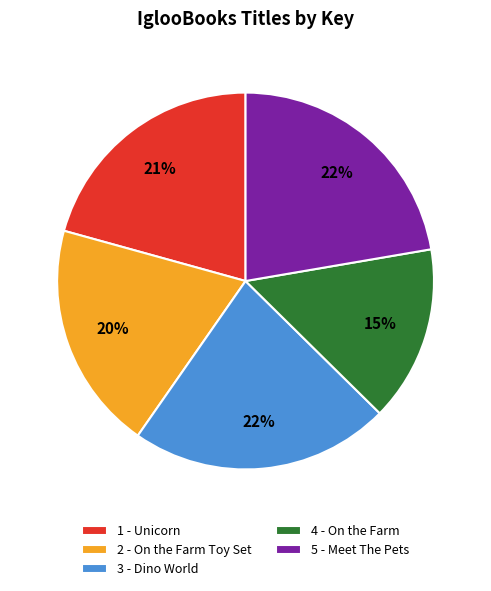

To the nearest percent, what percentage of the pie is 5 - Meet The Pets?

22%